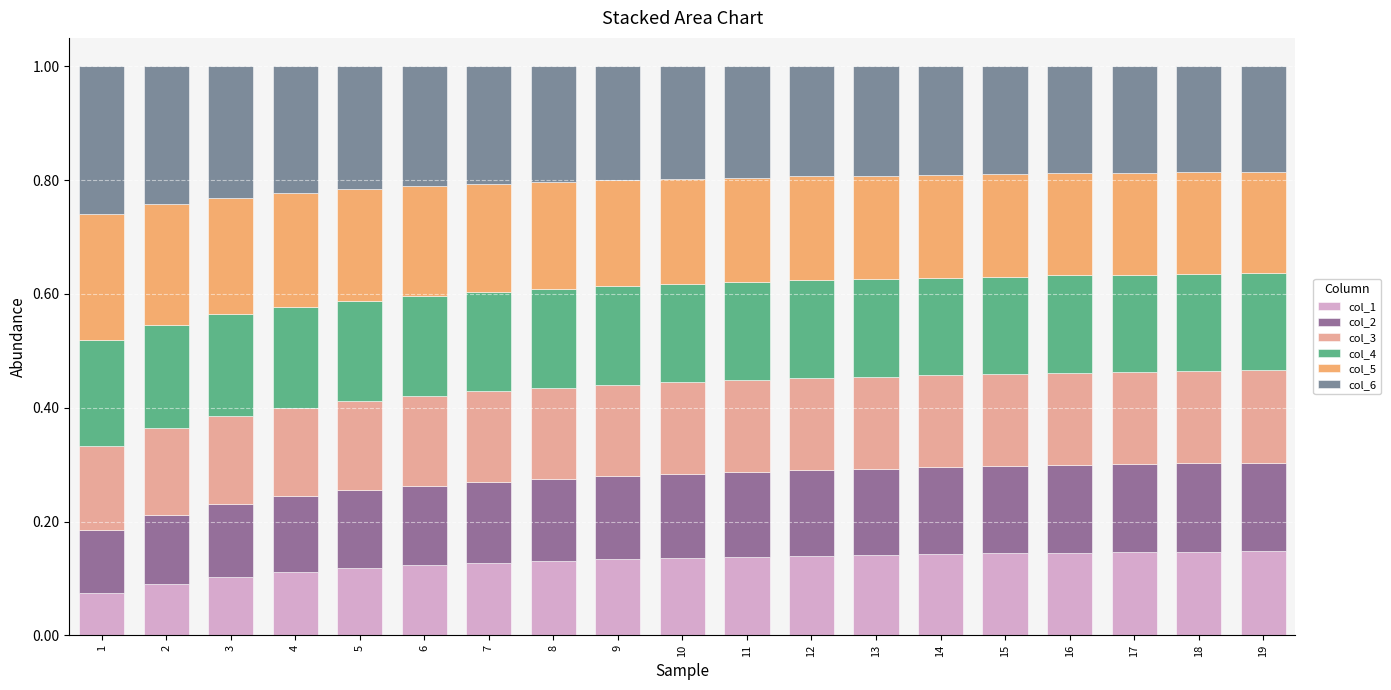

What is the sum of all col_1 values?

2.4